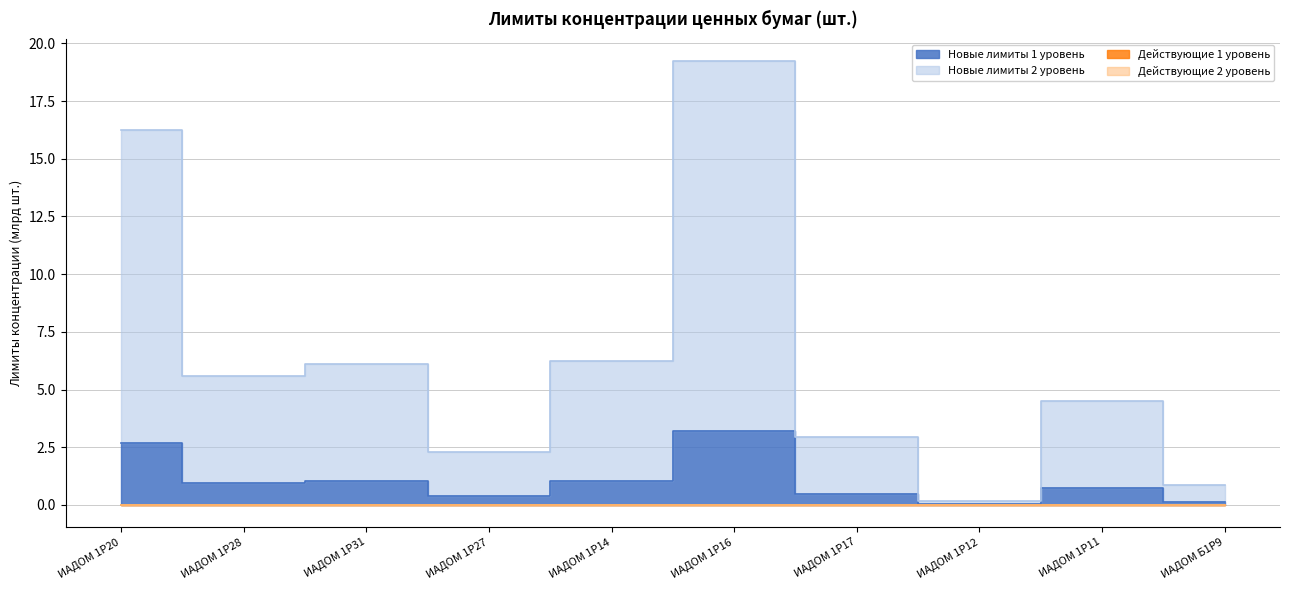

True or false: Новые лимиты 2 уровень and Новые лимиты 1 уровень cross at least once.

False